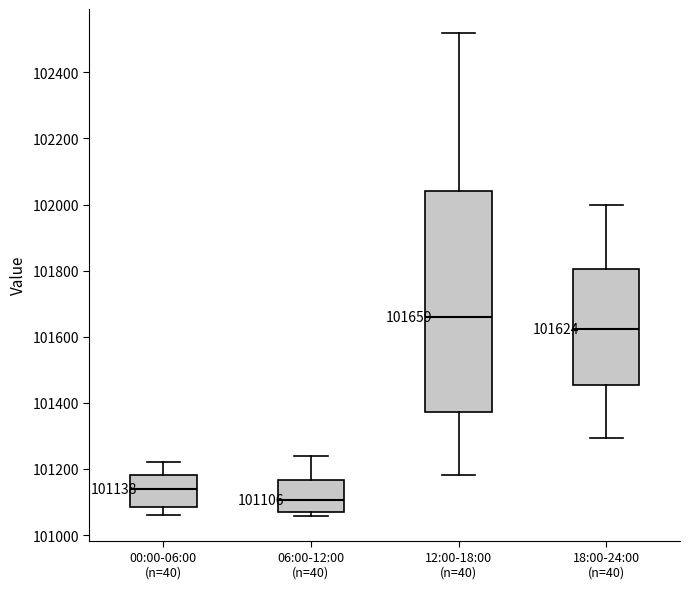

Which box has the lowest median line?

06:00-12:00 (n=40)